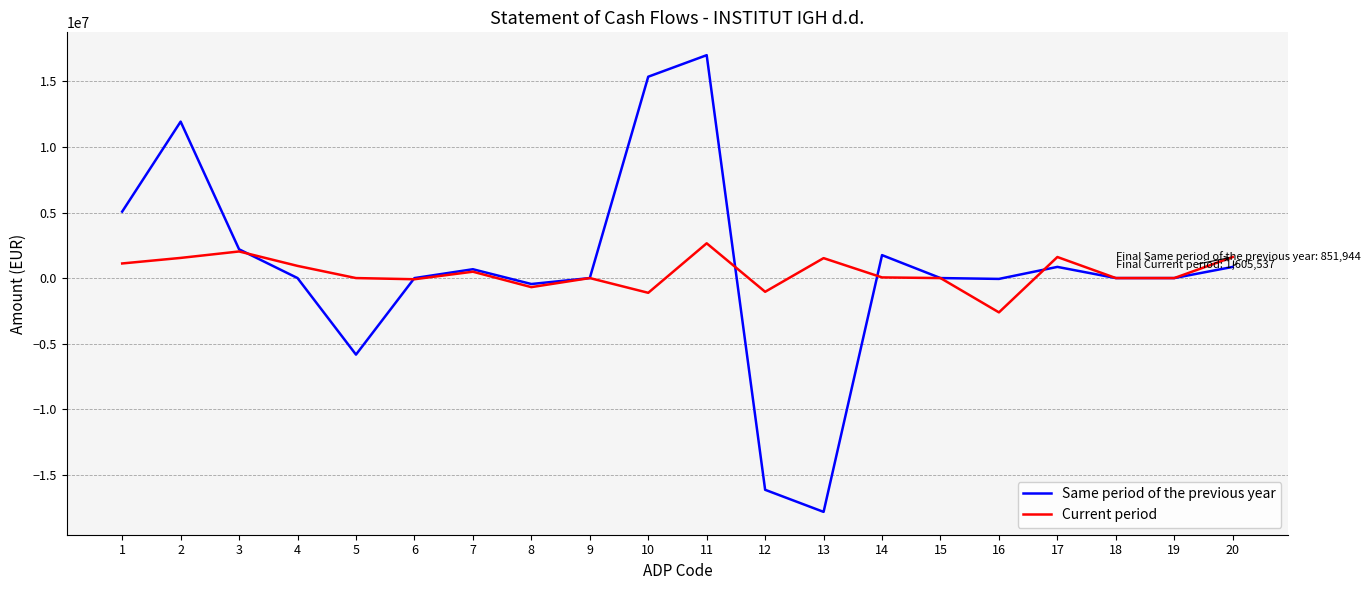

Which label corresponds to the smallest value in the chart?

13